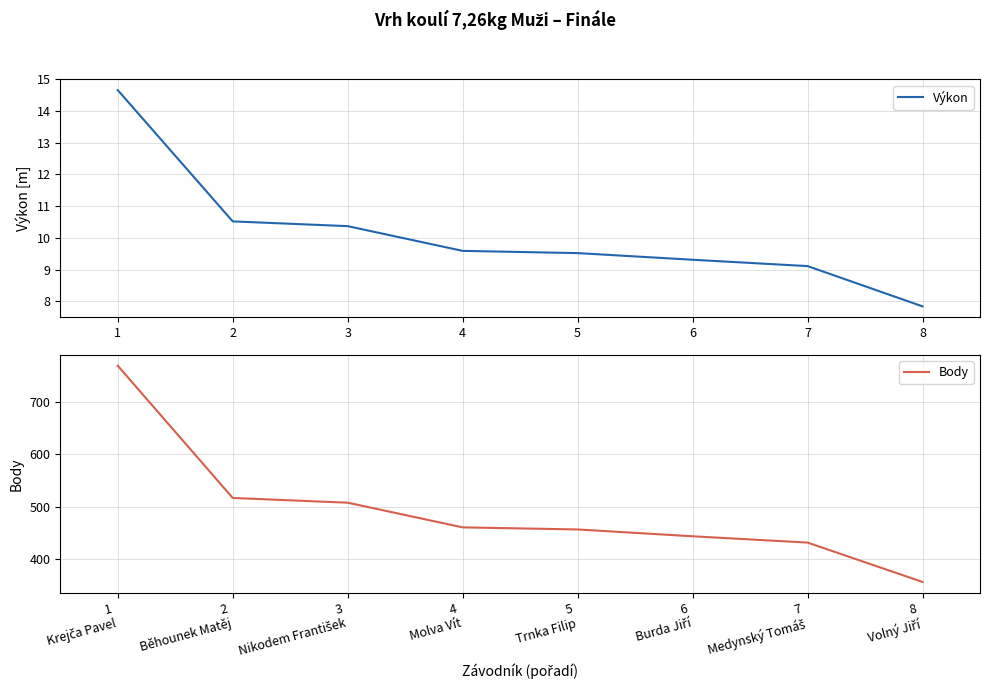

What is the sum of the Výkon values at 3 and 7?

19.5